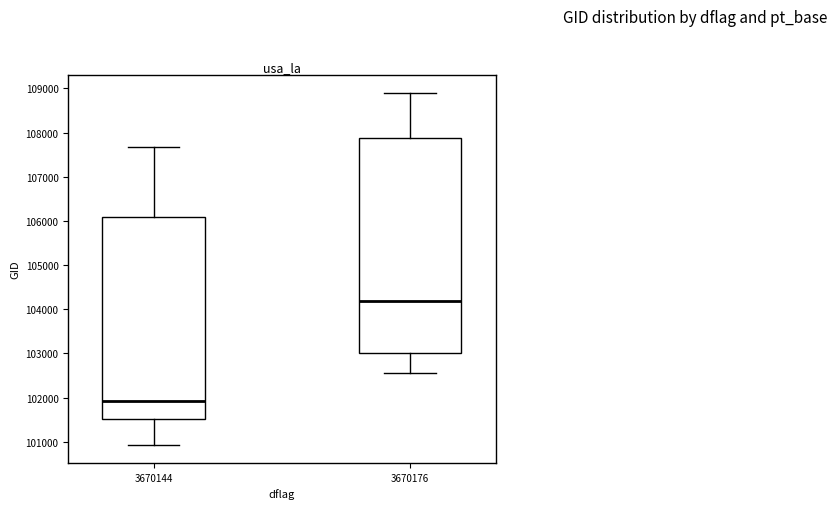

Which box's median line is the lowest?

3670144